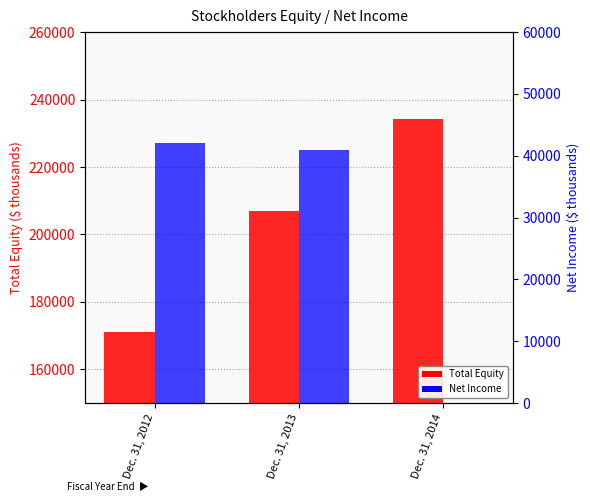

At which label is Total Equity closest to 202685?

Dec. 31, 2013